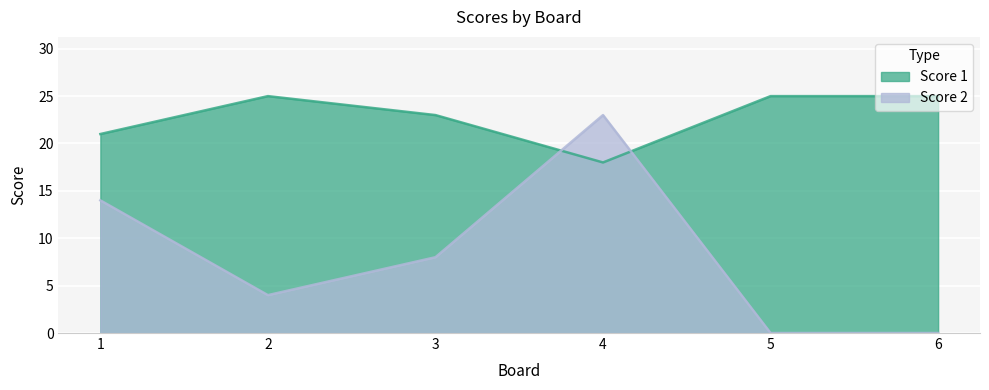

True or false: Score 1 and Score 2 intersect in this chart.

True